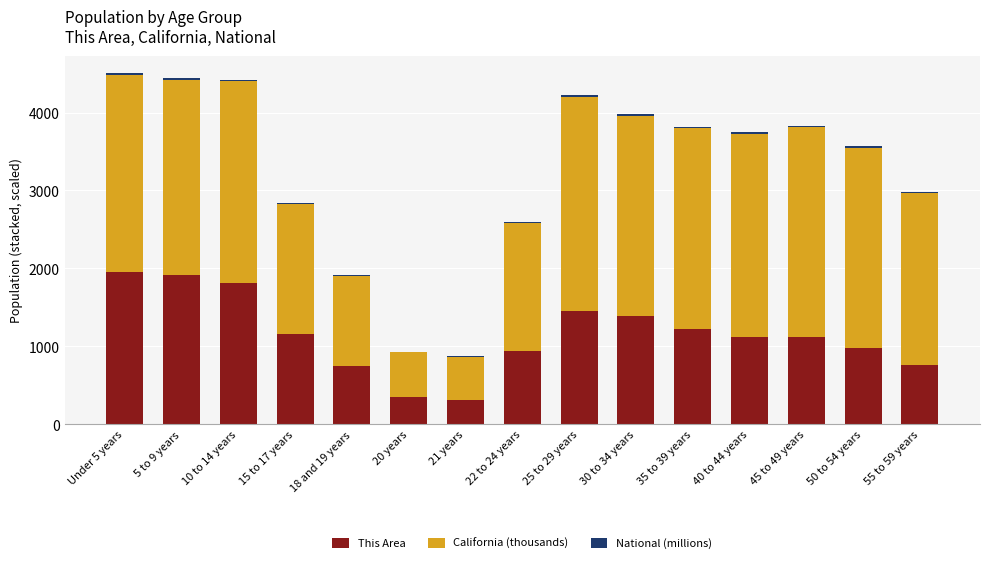

What is the sum of all This Area values?

17229.0